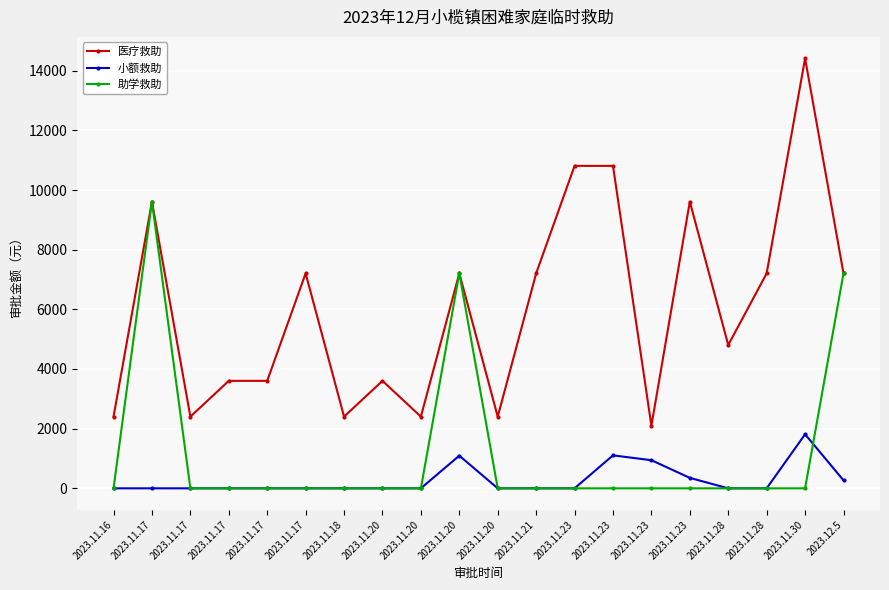

What is the sum of all 助学救助 values?

24020